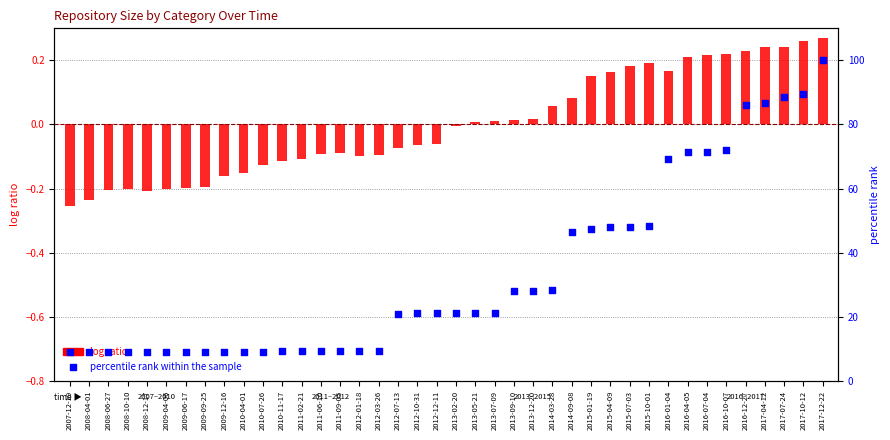

What is the total value across all series at 2008-06-27?

8.6